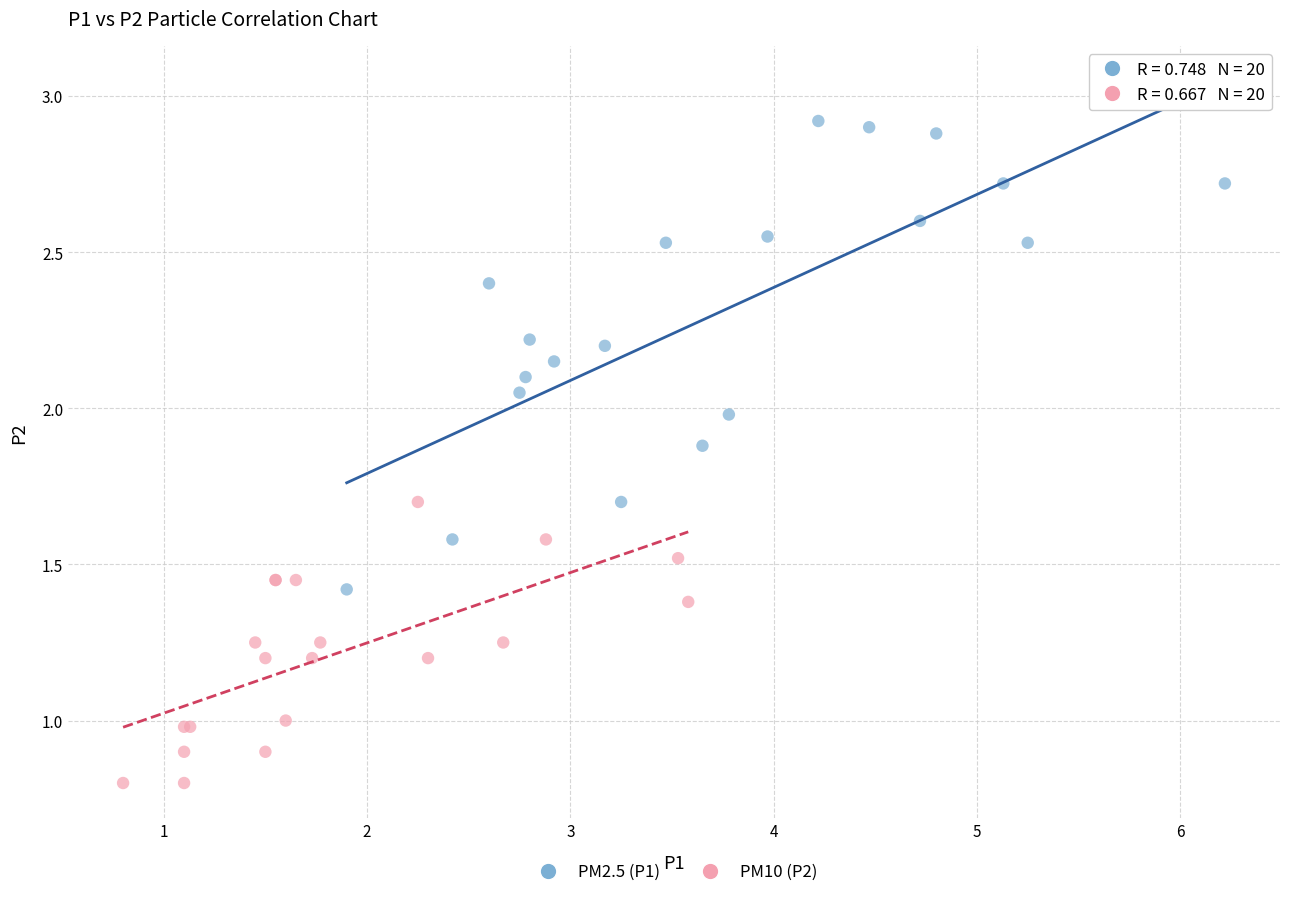

Which series has the largest Y range (max minus min)?

PM2.5 (P1)